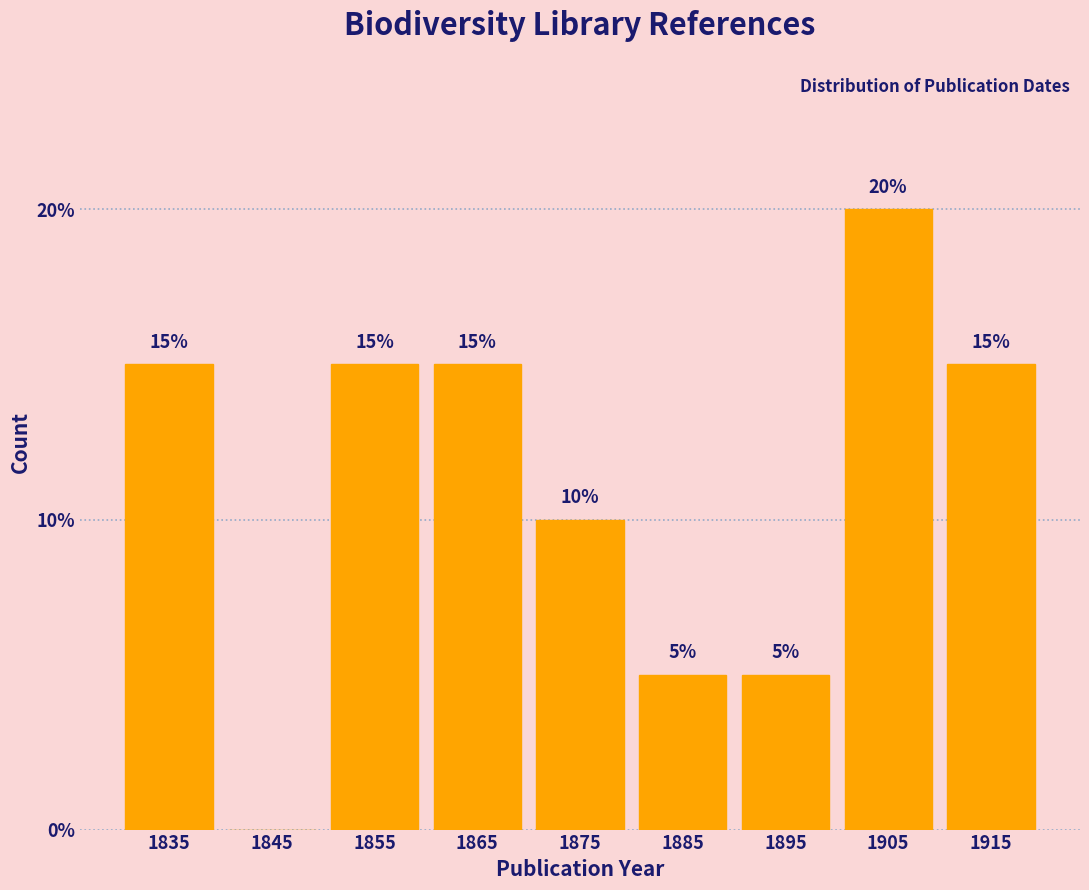

Reading right to left, extract all data points from this chart.

1915=15	1905=20	1895=5	1885=5	1875=10	1865=15	1855=15	1845=0	1835=15